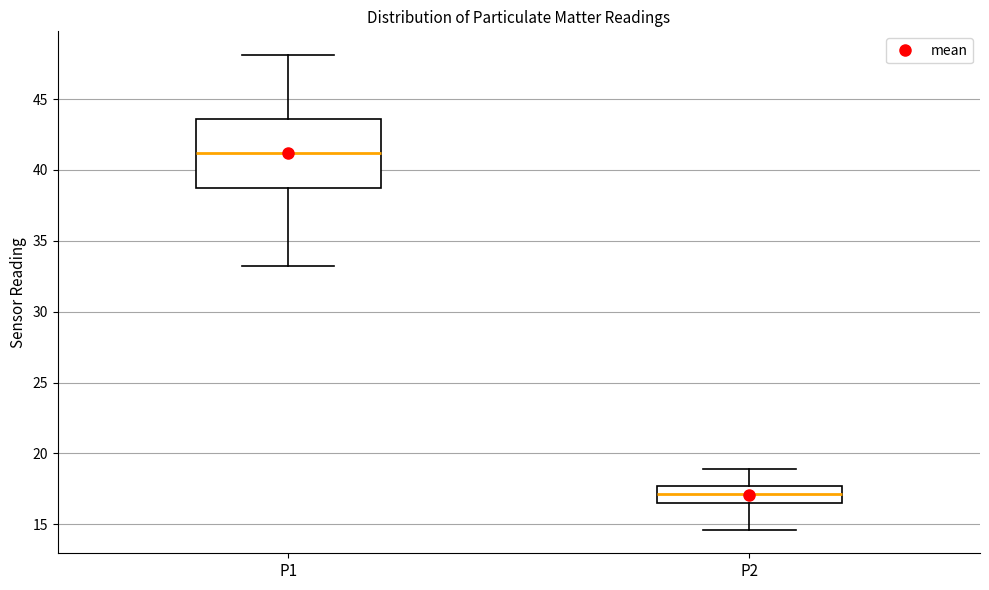

Which box is the tallest, from its lower edge to its upper edge?

P1